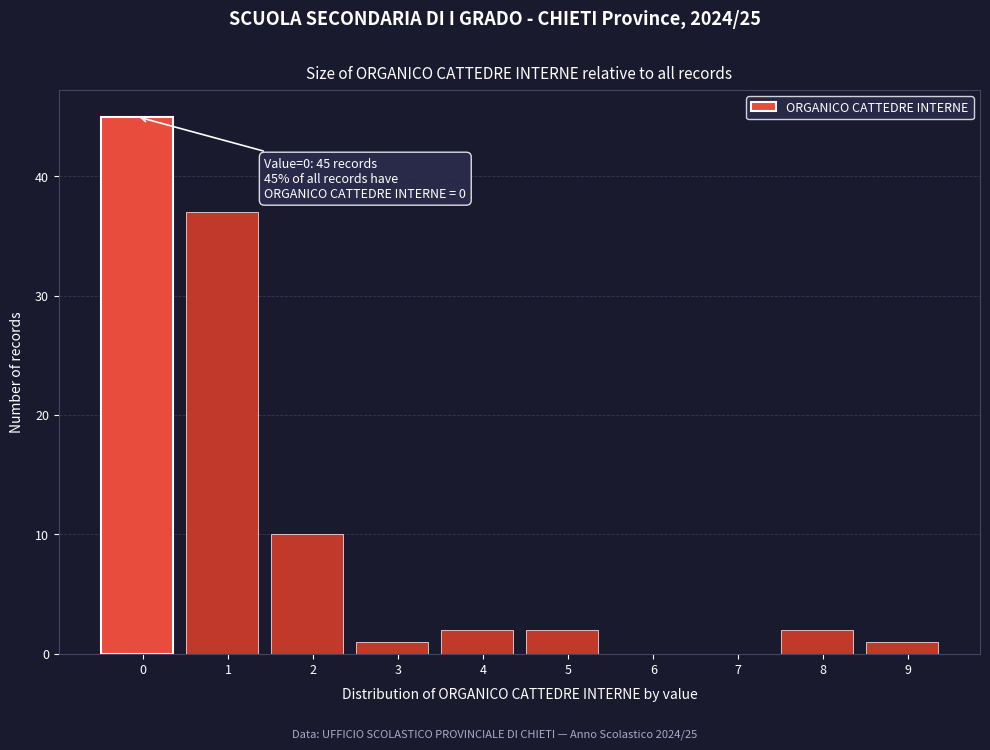

Reading left to right, what are all the values shown in this chart?

0=45	1=37	2=10	3=1	4=2	5=2	6=0	7=0	8=2	9=1